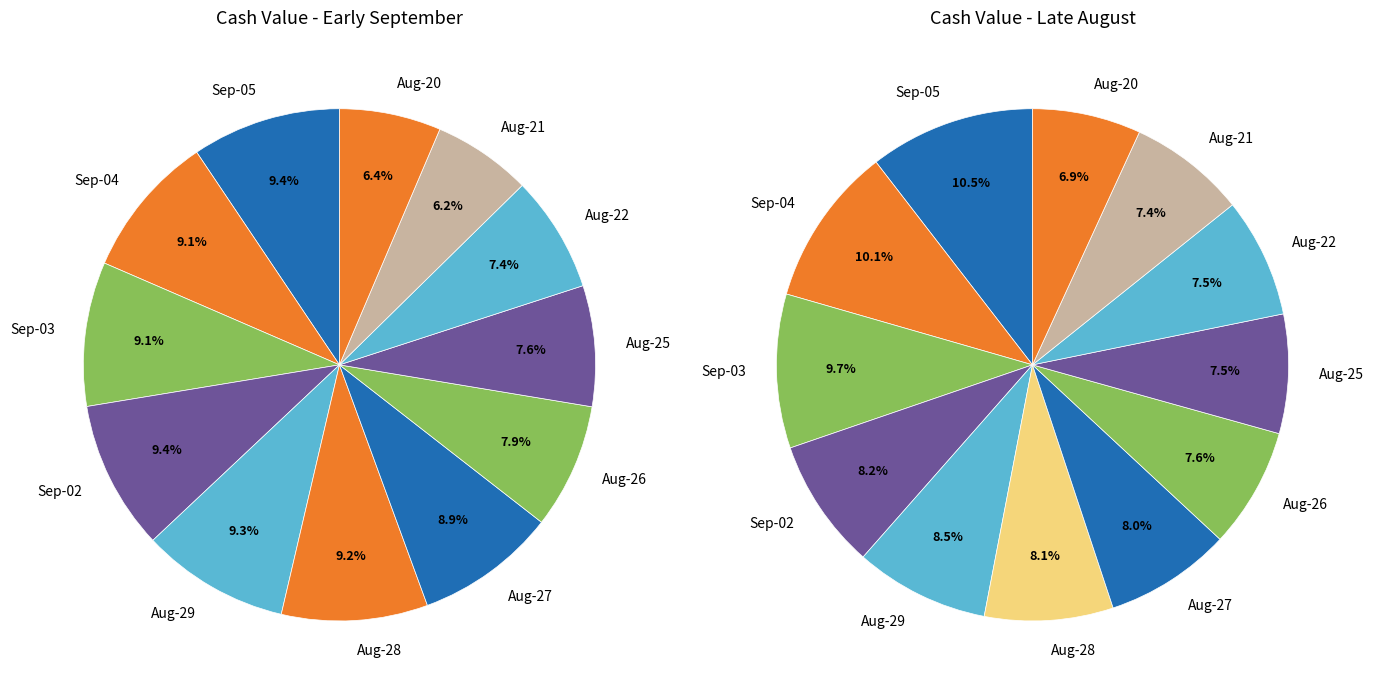

Do 11 and 10 together represent more than half of the pie?

No